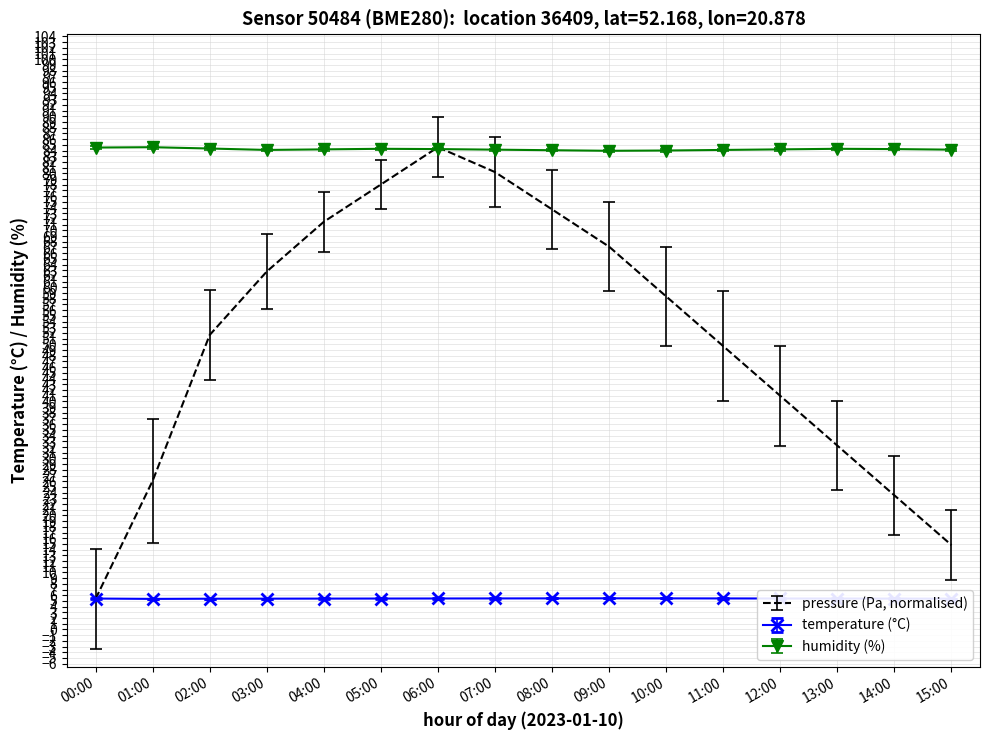

Which series has the largest total across all categories?

humidity (%)